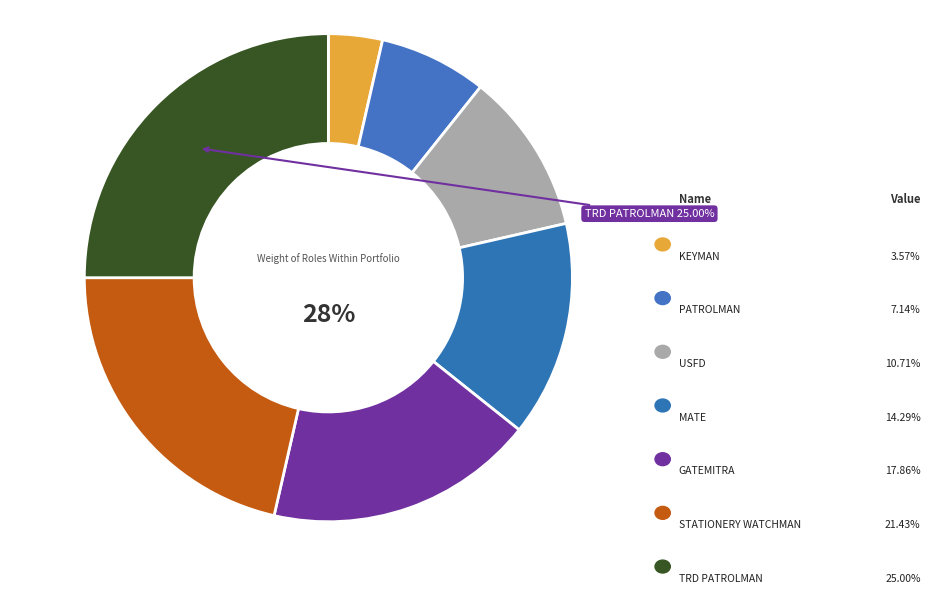

Between STATIONERY WATCHMAN and PATROLMAN, which is larger?

STATIONERY WATCHMAN